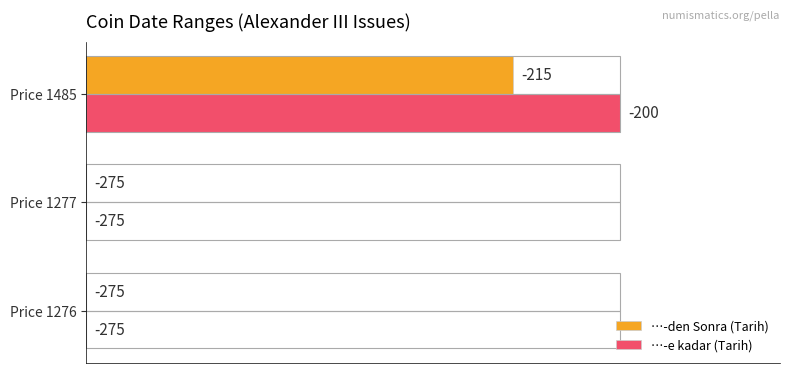

Which series has the largest range (max minus min)?

…-e kadar (Tarih)